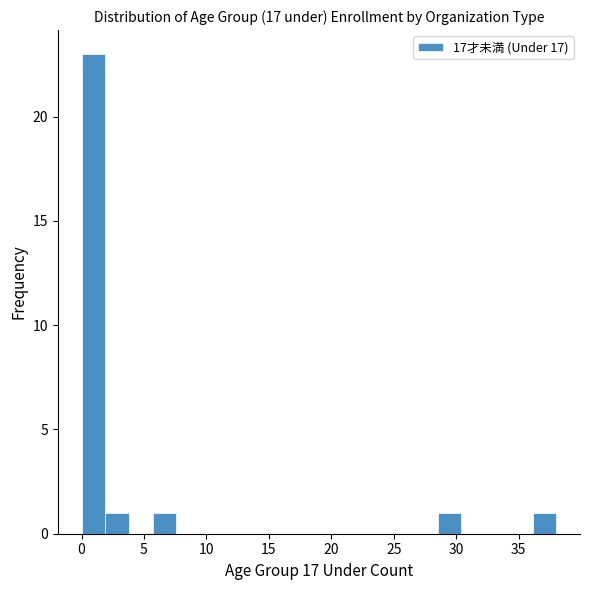

Read against the x-axis, roughly where is the centre of the tallest bar?

1.0